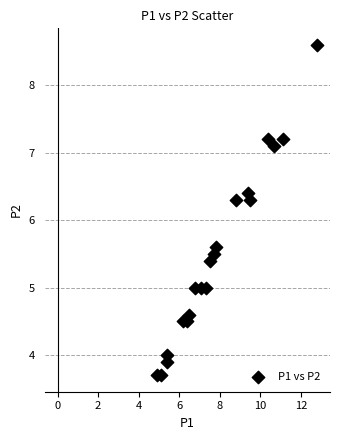

What is the range of X values (max minus min)?

7.9